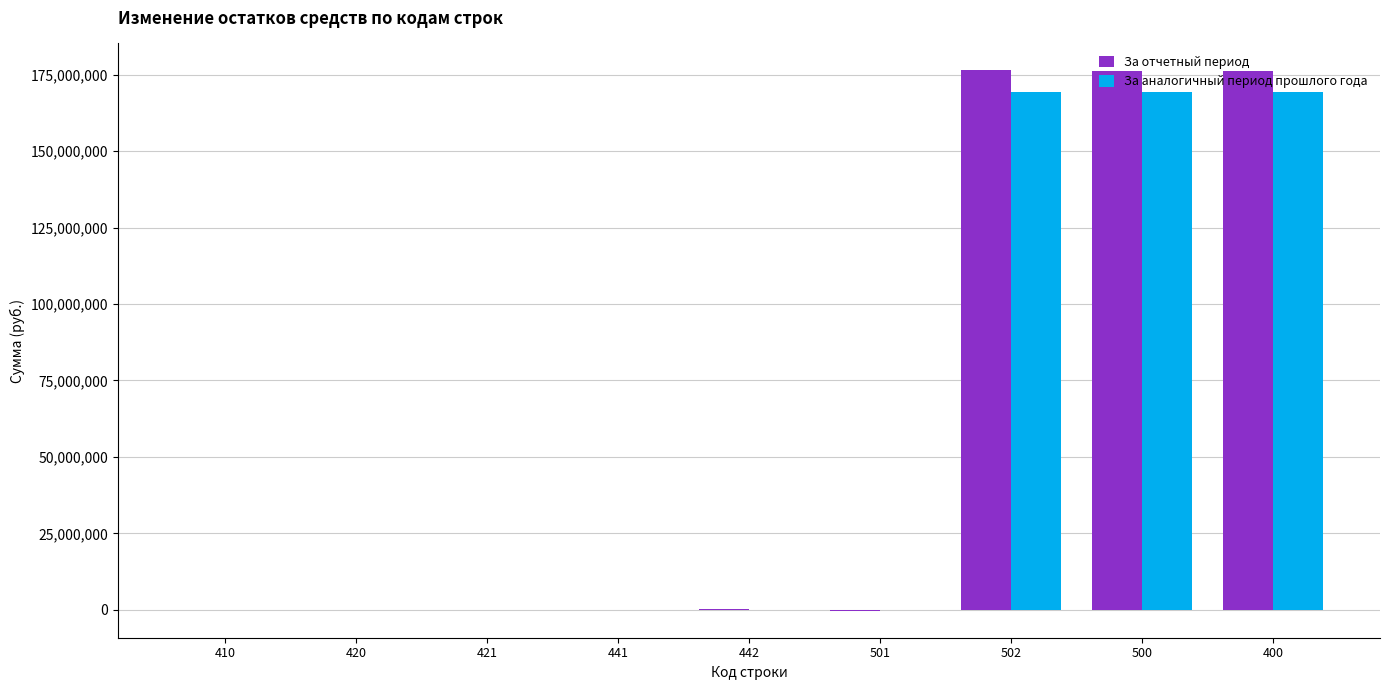

The value of За отчетный период at 500 is 176050228.6. True or false?

True